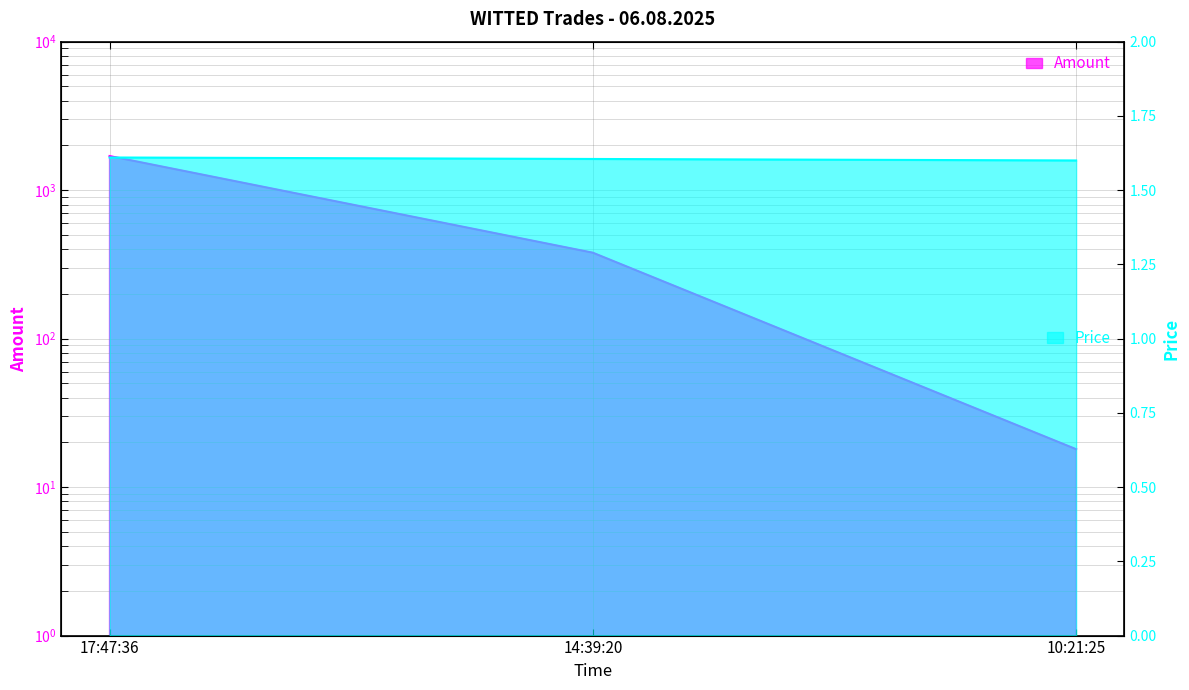

List the series in order of their peak value, highest first.

Amount, Price